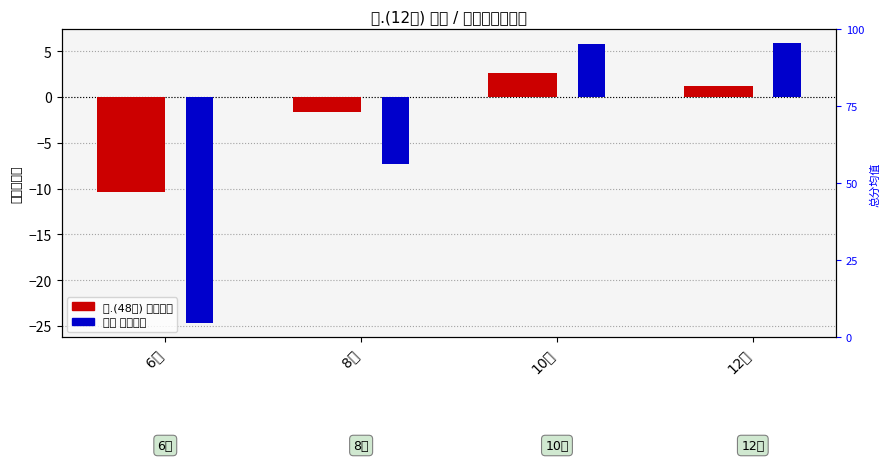

Which series has the largest total across all categories?

一.(48分) 偏差